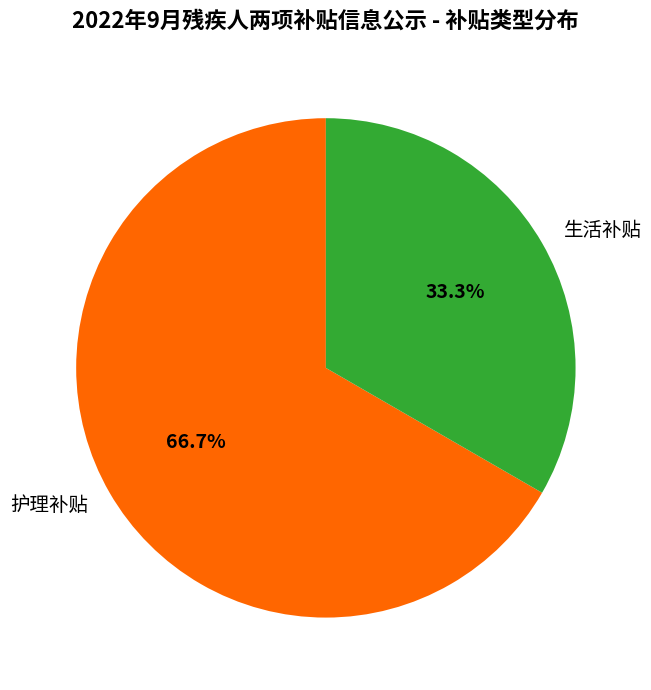

To the nearest percent, what percentage of the pie is 生活补贴?

33%